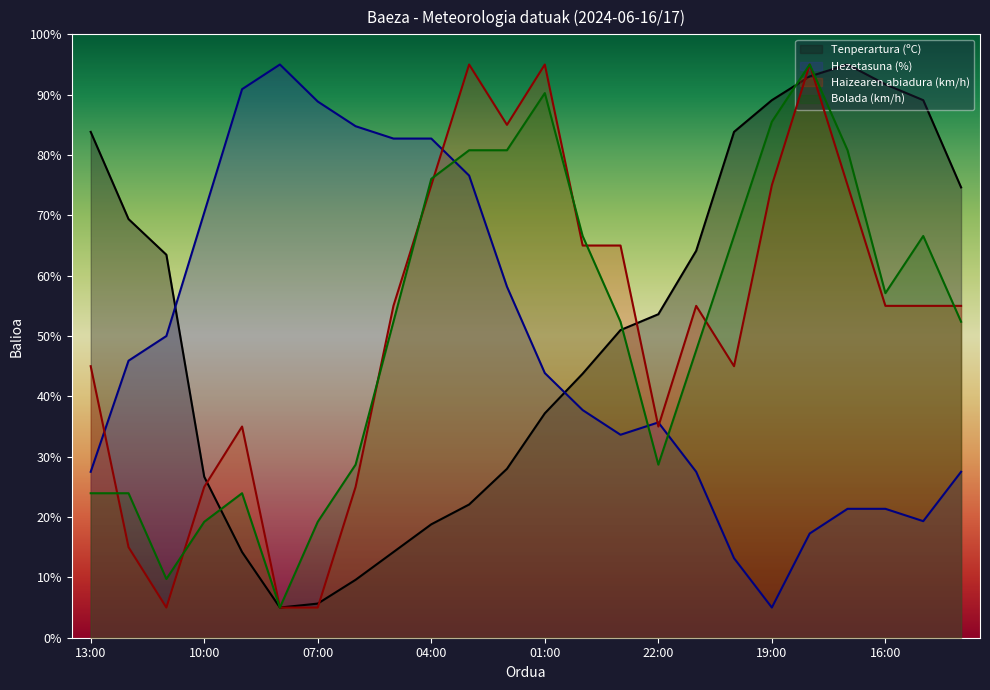

What is the value of the Bolada (km/h) point at the 17th from the left?

47.6